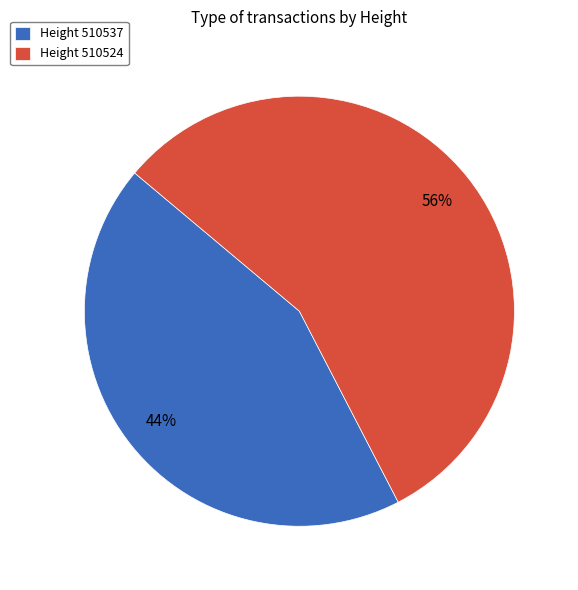

How many slices are in this pie chart?

2